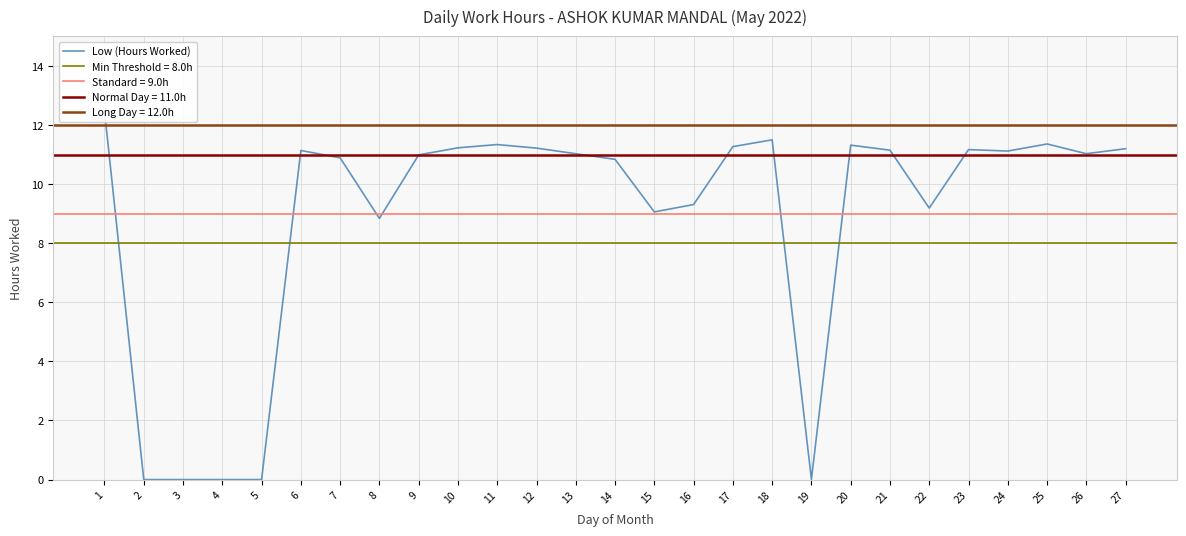

What is the change in value from 12 to 23?

-0.1